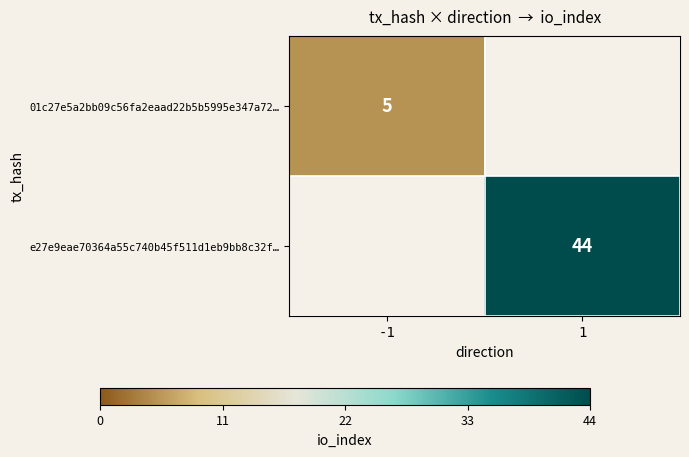

Is it true that e27e9eae70364a55c740b45f511d1eb9bb8c32f… equals 44 at 1?

True